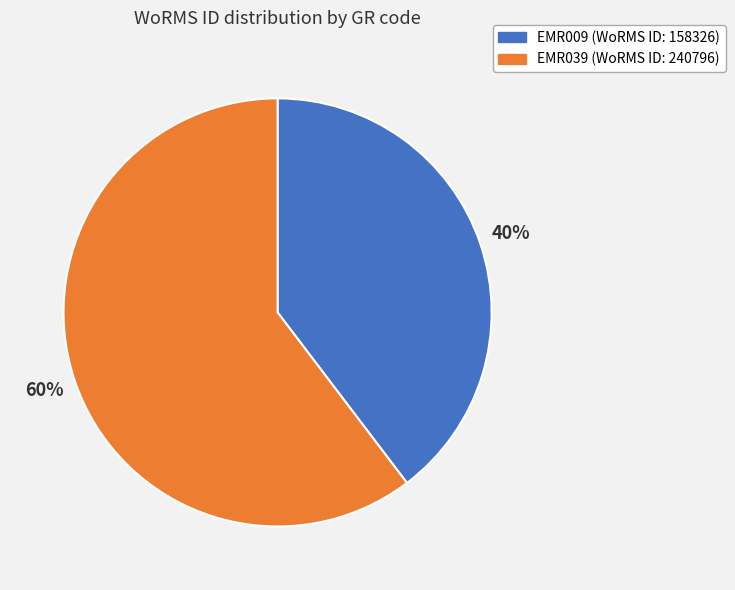

Which category has the biggest portion of the pie?

EMR039